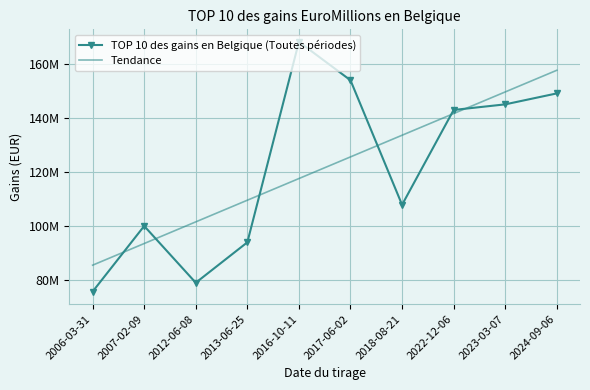

Which series has the largest total across all categories?

TOP 10 des gains en Belgique (Toutes périodes)